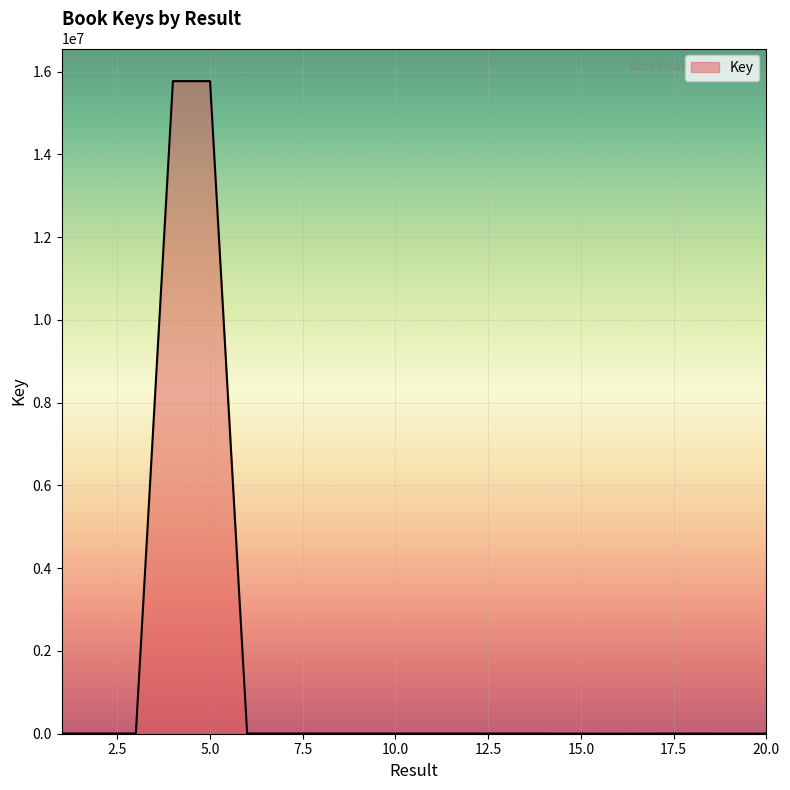

What is the difference between the maximum and minimum values?

15771490